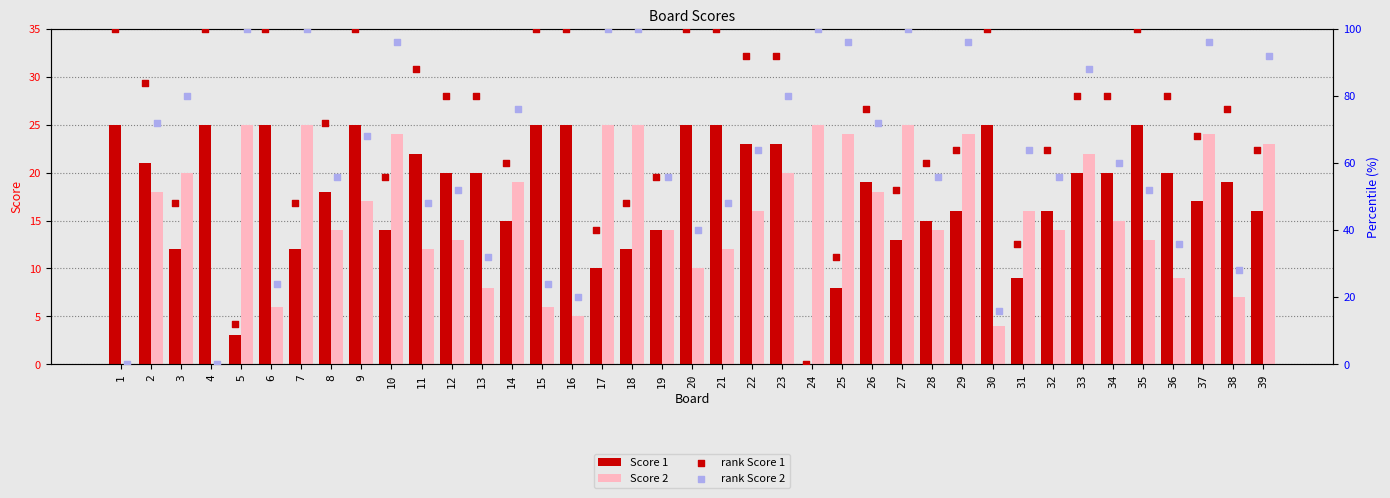

Which series contains the highest Y value?

rank Score 1